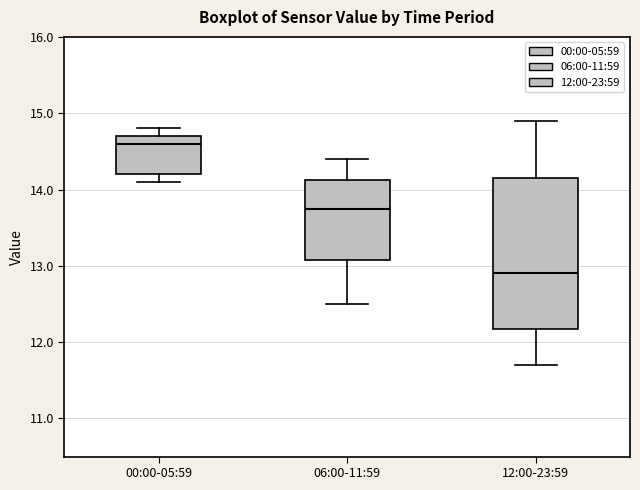

Comparing the boxes themselves (not the whiskers), which one is the tallest?

12:00-23:59